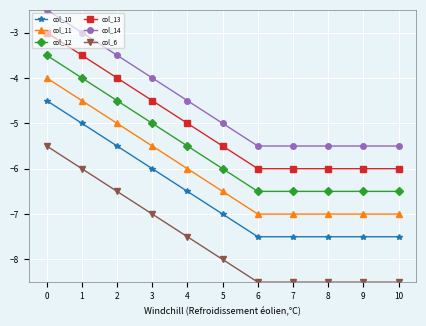

How many categories are shown in the chart?

11